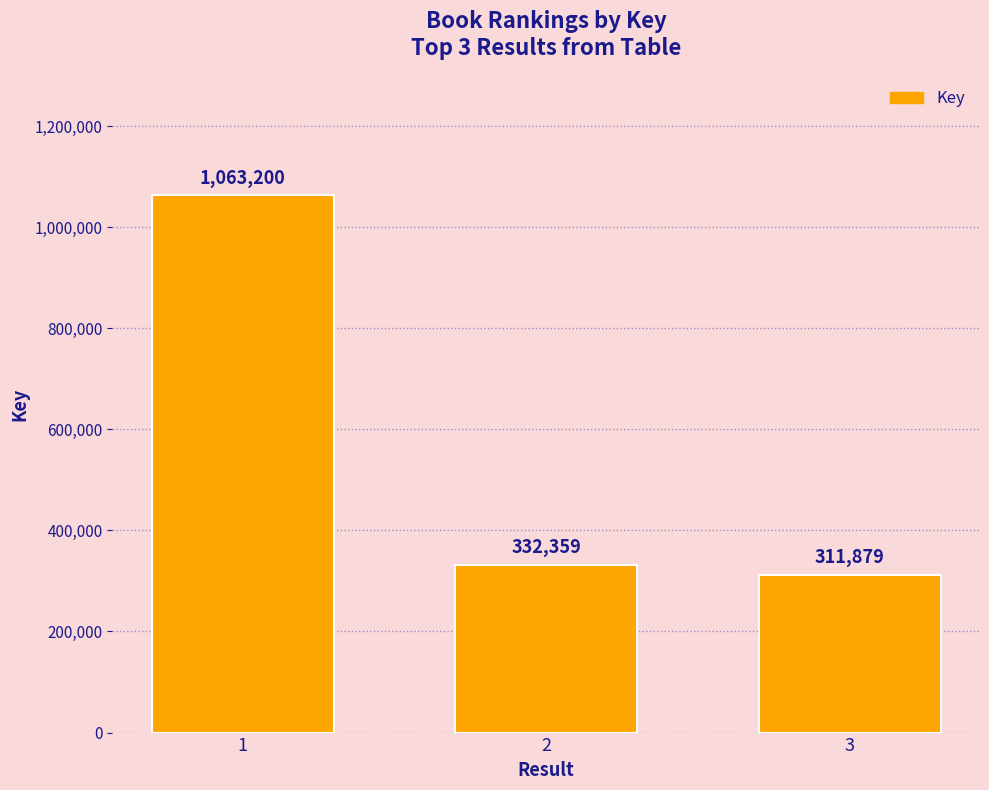

Is it true that the value at 1 is 1063200?

True